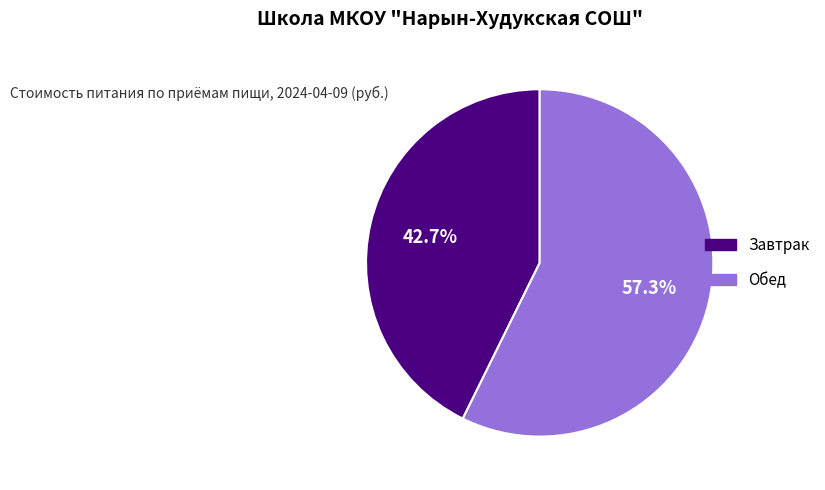

To the nearest percent, what percentage of the pie is Обед?

57%